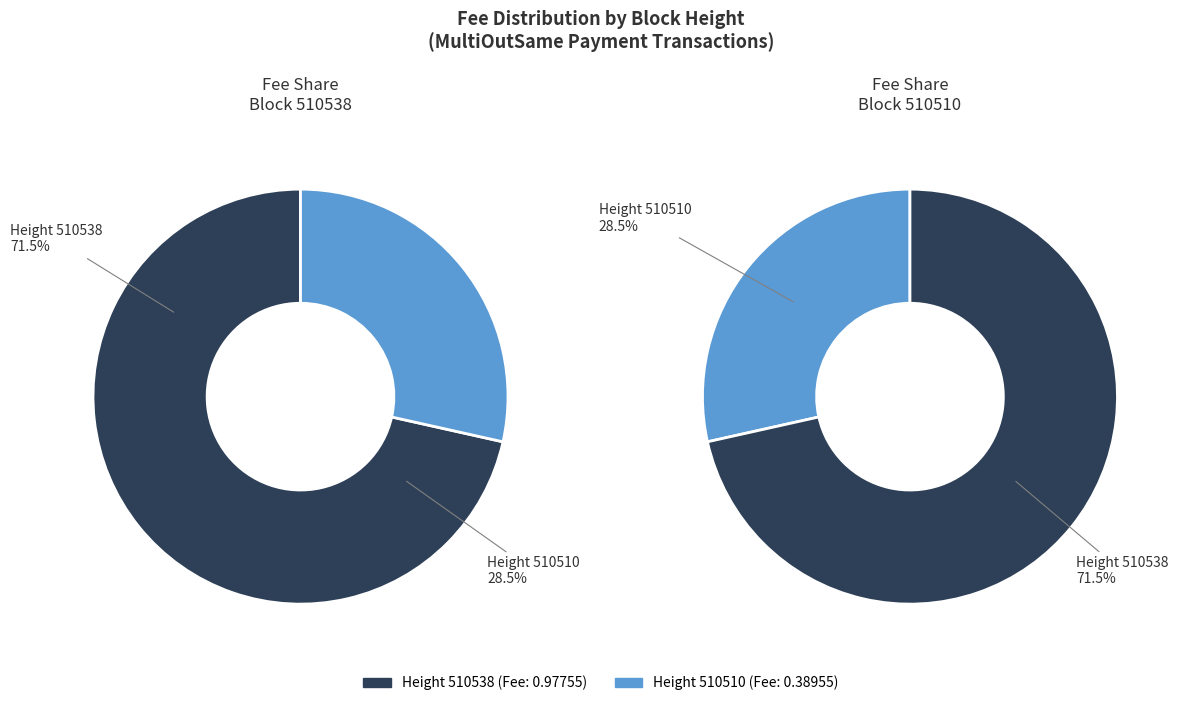

How many slices are in this pie chart?

2